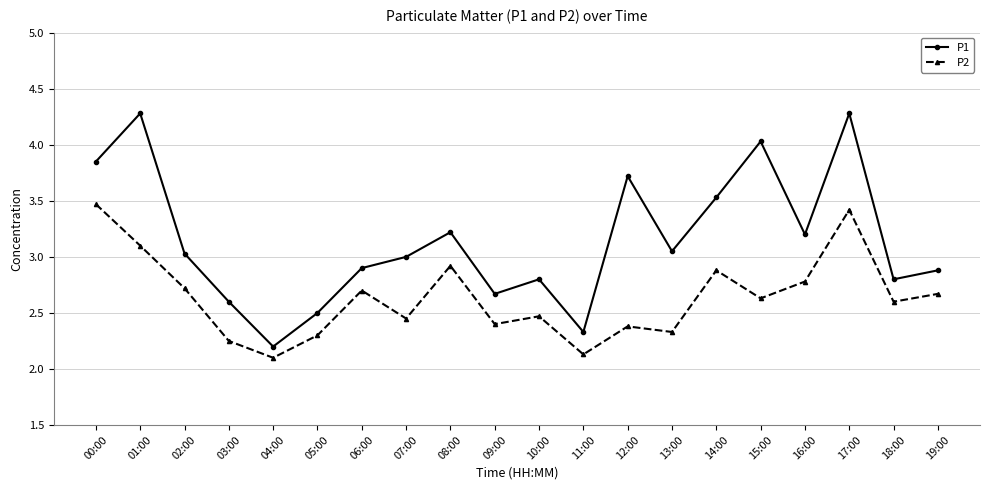

Which series has the widest spread of values?

P1